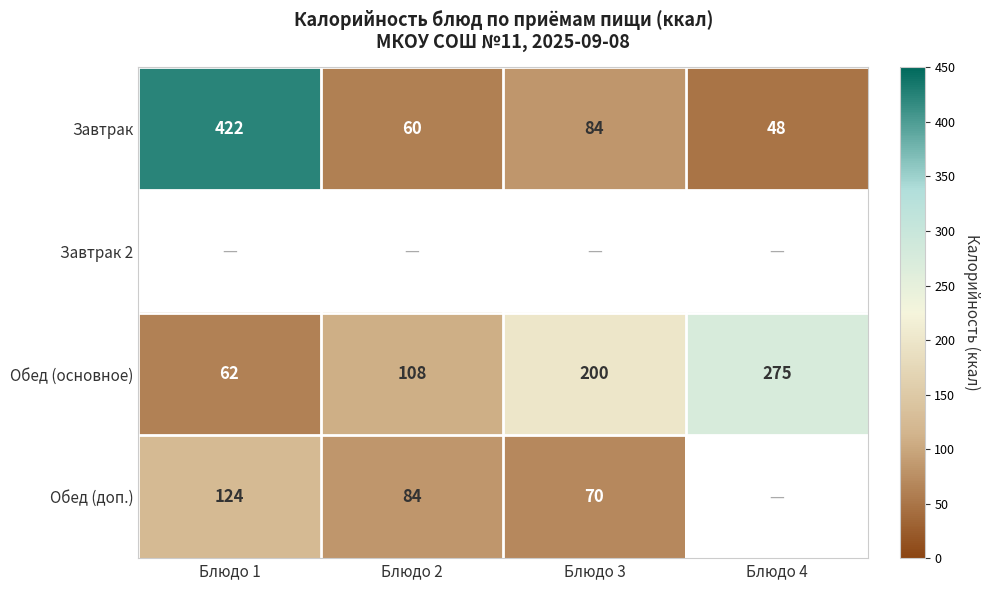

True or false: Обед (основное) has a value of 62 at Блюдо 1.

True